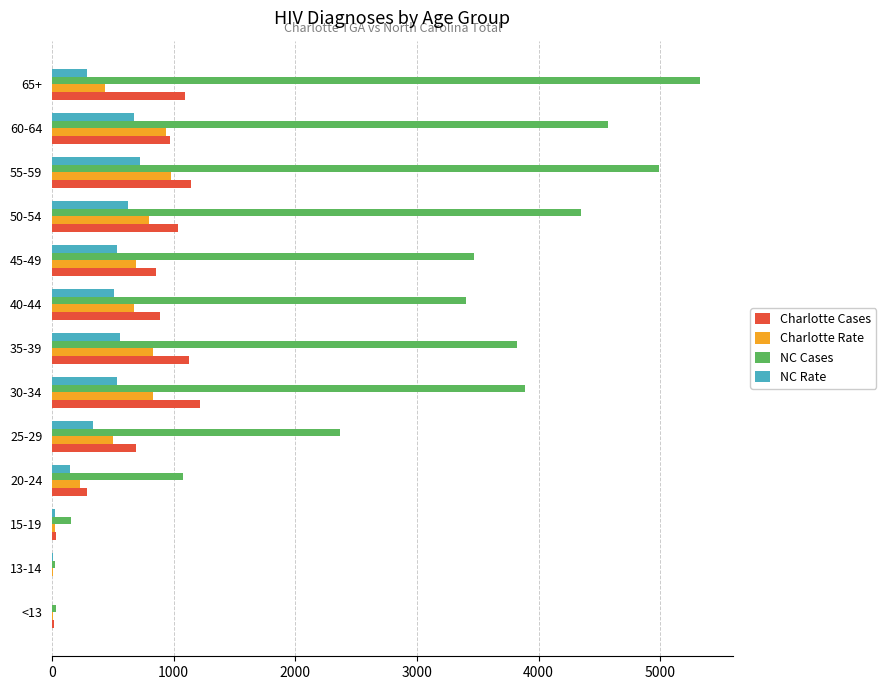

Where is NC Cases nearest to the value 2676?

25-29